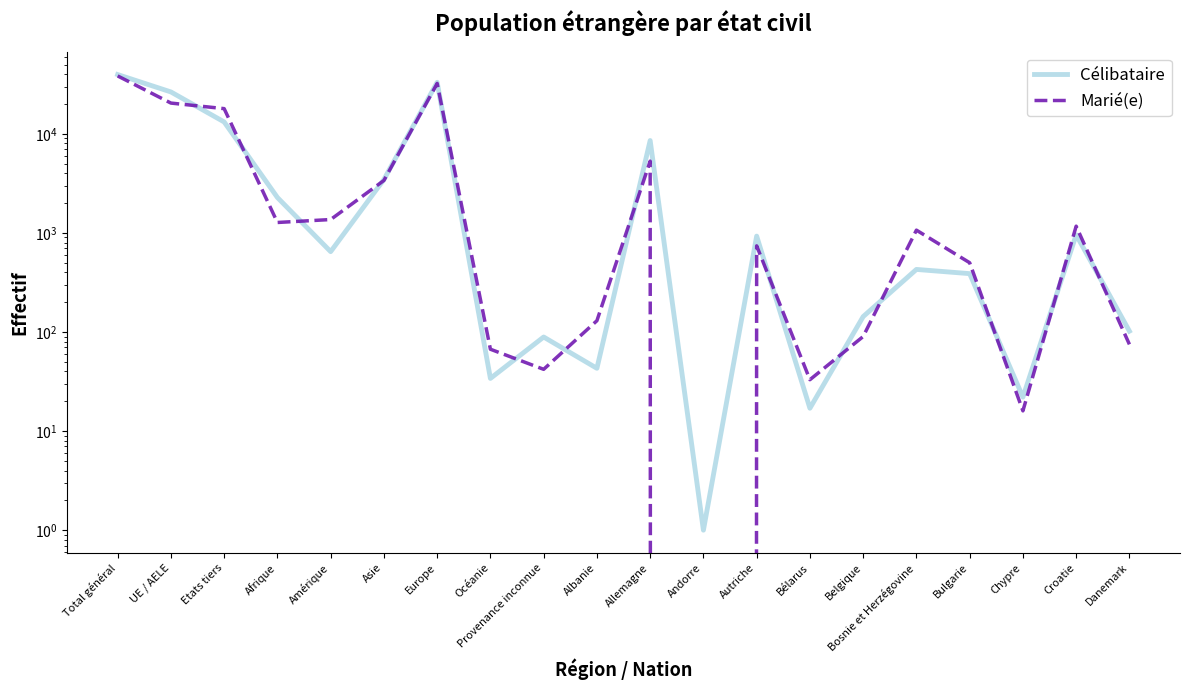

Reading right to left, transcribe all the data shown in this chart.

Célibataire: 102	956	22	388	428	143	17	928	1	8556	43	89	34	33125	3457	647	2276	13173	26455	39628
Marié(e): 75	1169	16	500	1066	90	33	740	0	5300	130	42	67	32245	3382	1364	1274	17948	20426	38374